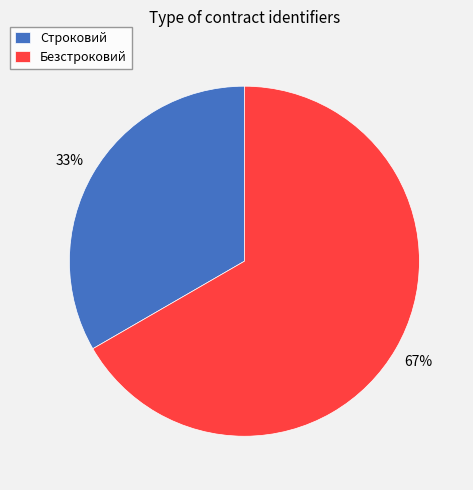

Does Строковий account for over 50% of the chart?

No